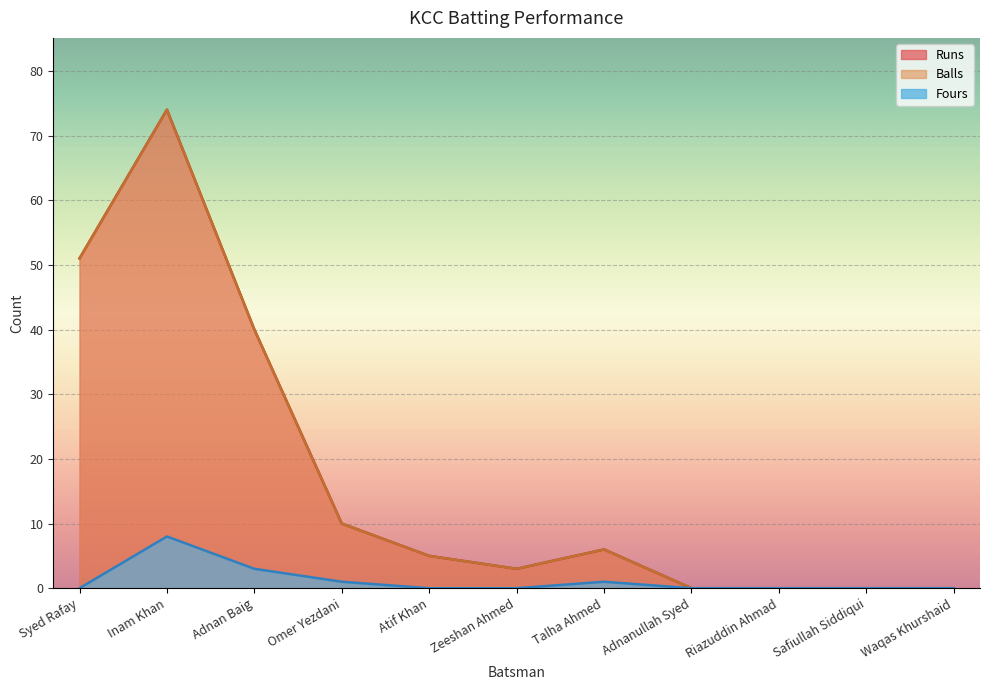

List the series in order of their peak value, highest first.

Runs, Balls, Fours